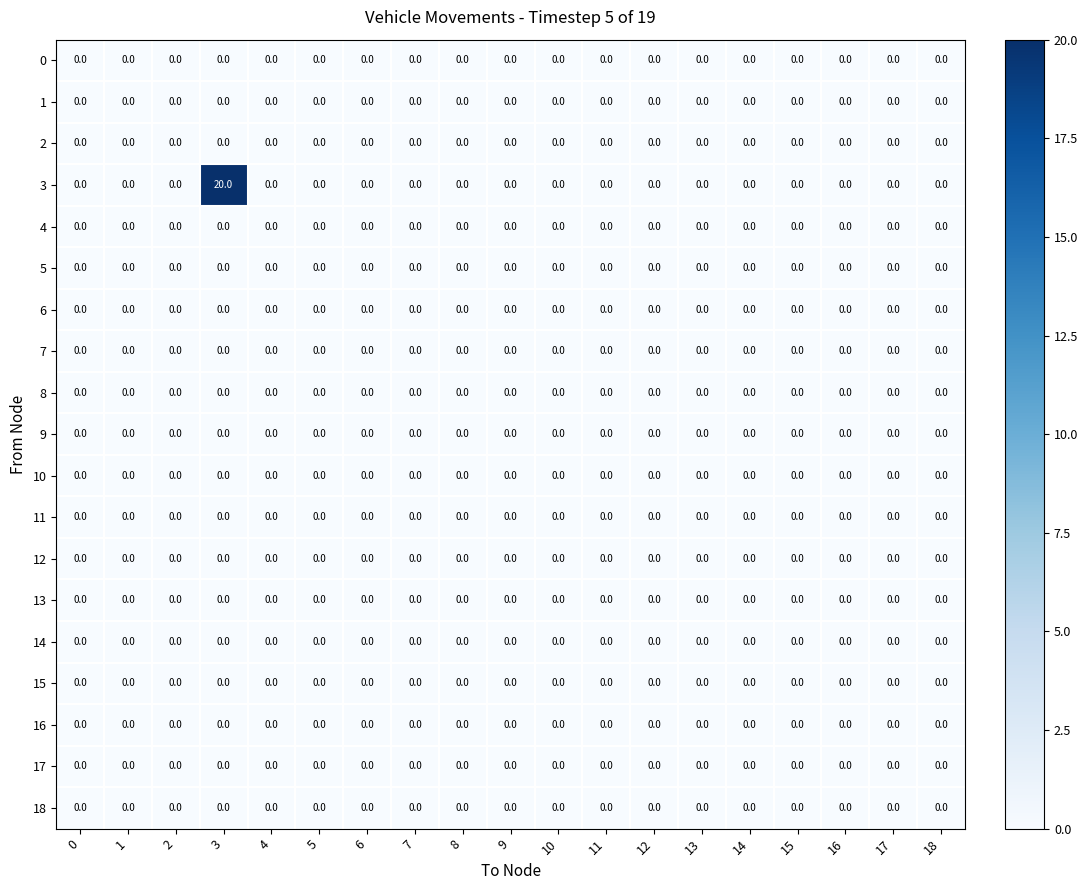

What is the greatest value displayed?

20